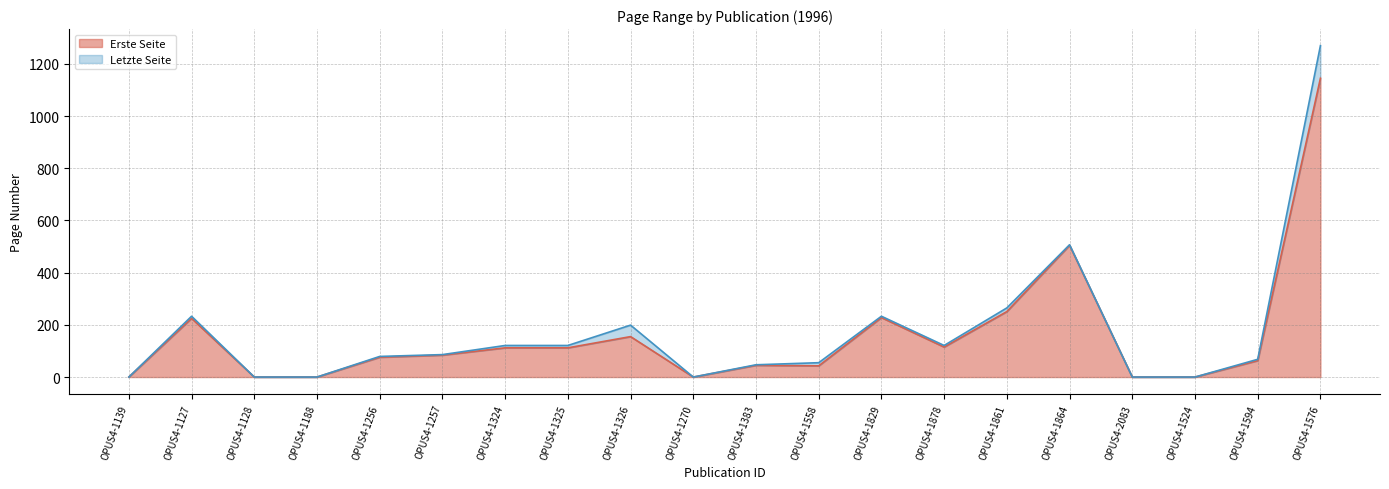

Which category has the lowest value in the Letzte Seite series?

OPUS4-1139